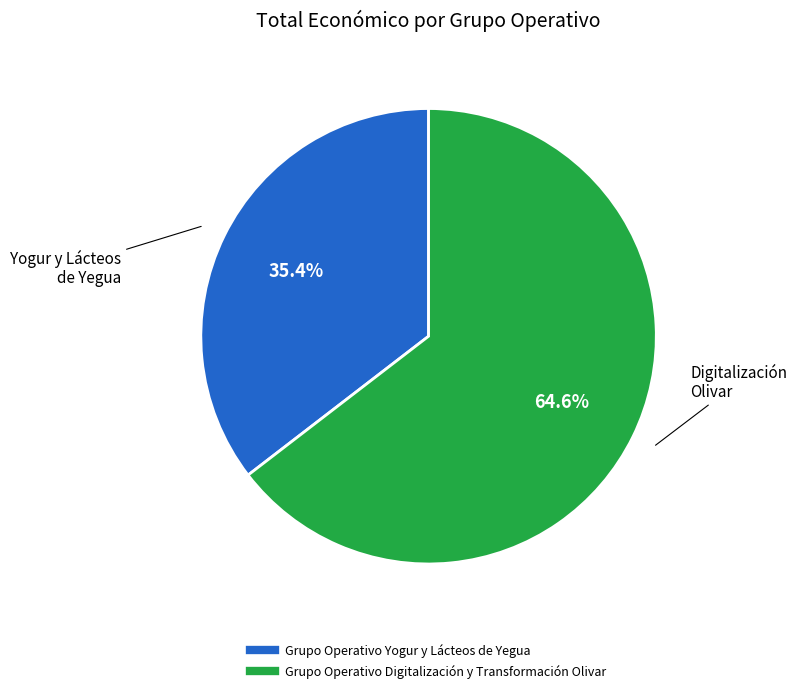

Is it true that Grupo Operativo Digitalización y Transformación Olivar is 52% of the pie?

False